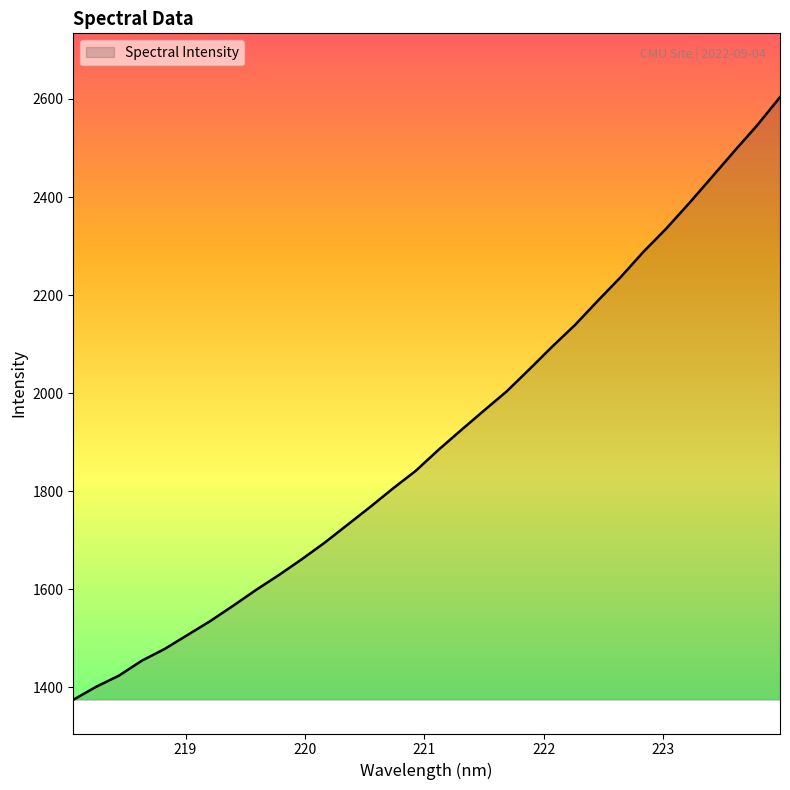

What is the maximum value shown in the chart?

2603.7